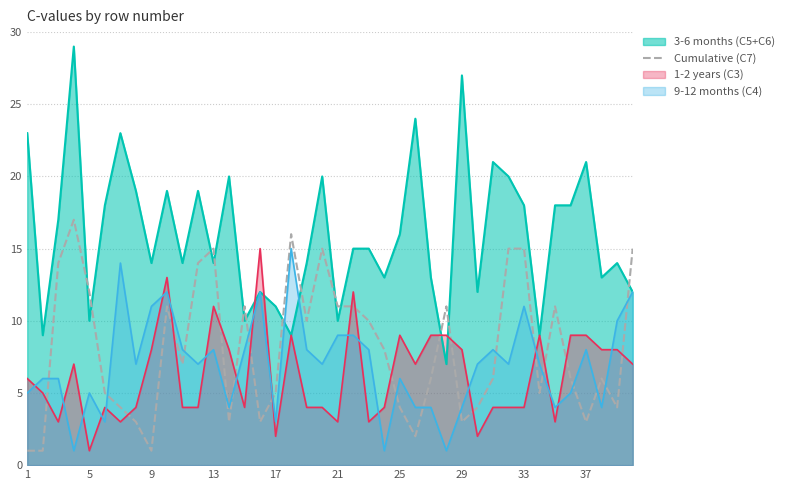

What is the difference between the maximum and minimum values?

16